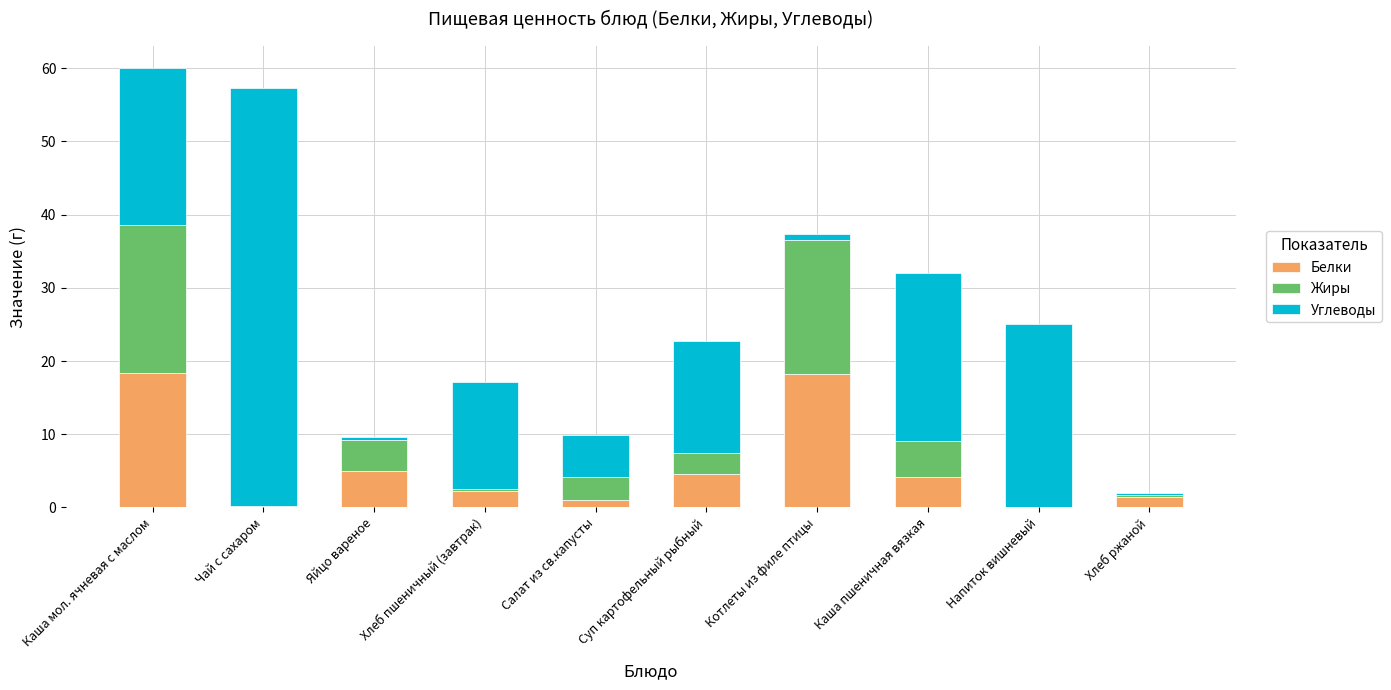

The value of Белки at Каша пшеничная вязкая is 4.2. True or false?

True